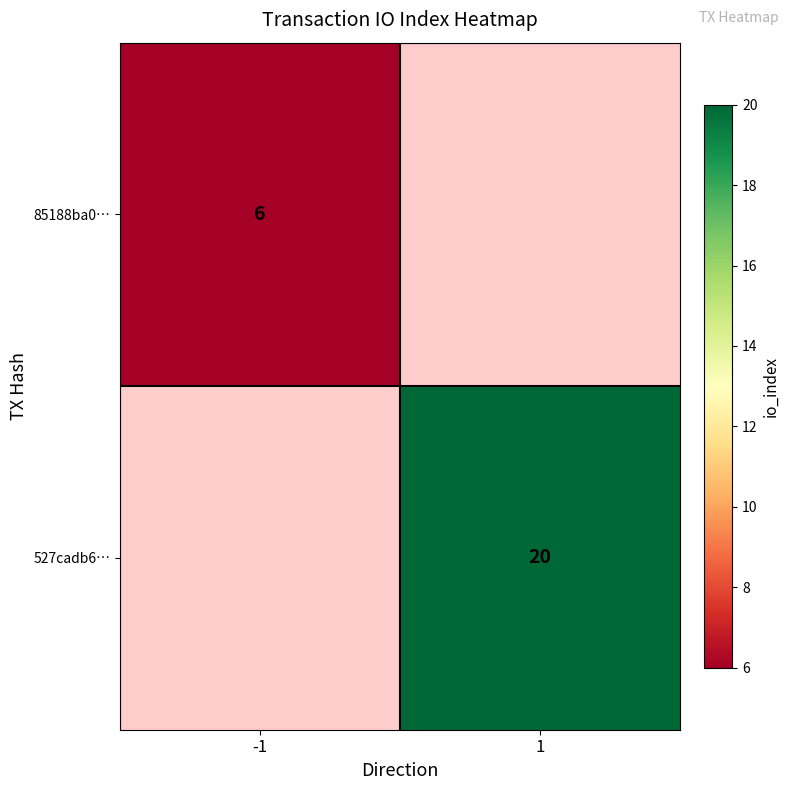

True or false: 85188ba0… has a value of 6 at -1.

True